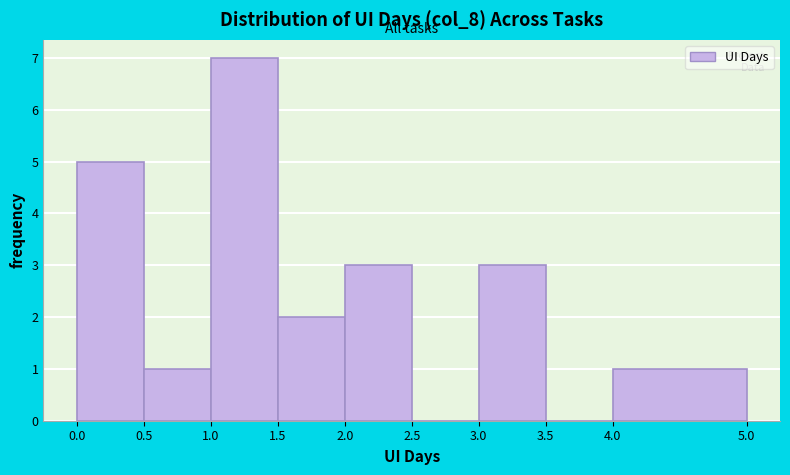

Reading left to right, list every bar in this chart as the range it spans on the x-axis followed by its height. The values are not printed on the chart, so give them approximately, as read against the axis.

0.0 to 0.5: 5
0.5 to 1.0: 1
1.0 to 1.5: 7
1.5 to 2.0: 2
2.0 to 2.5: 3
2.5 to 3.0: 0
3.0 to 3.5: 3
3.5 to 4.0: 0
4.0 to 5.0: 1